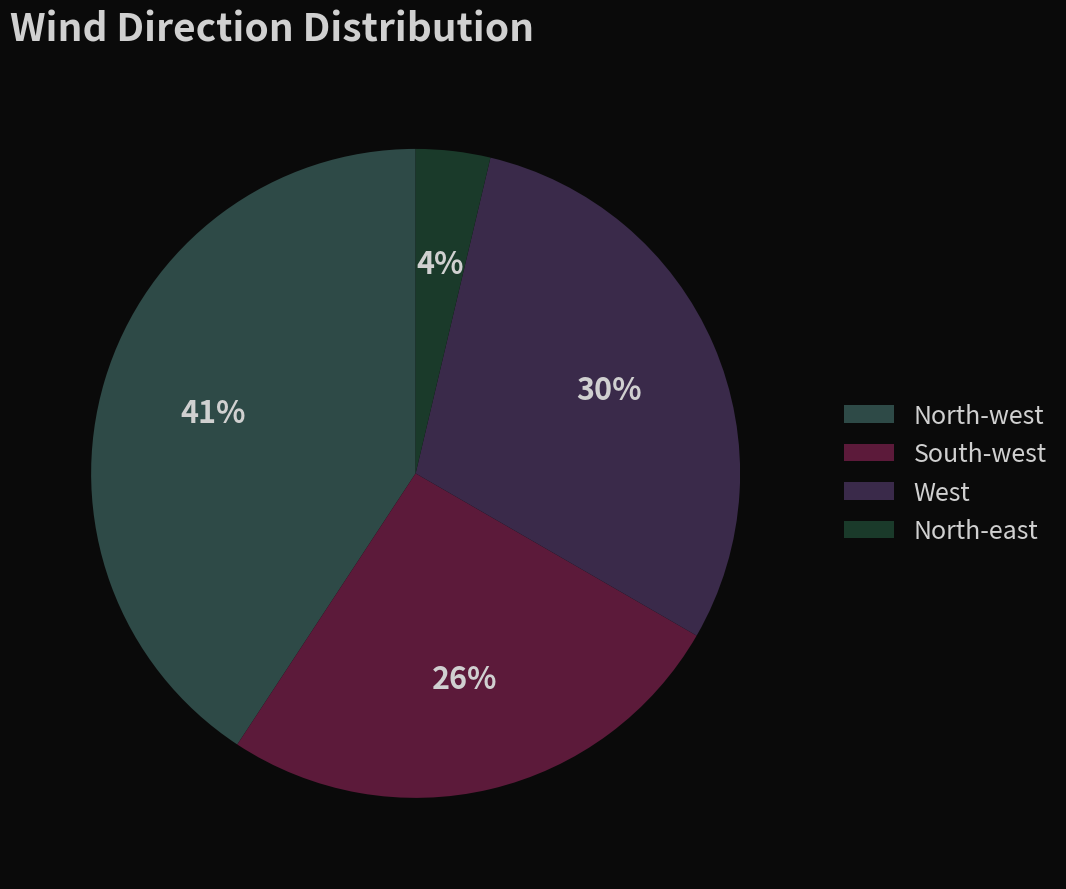

What percentage is NOT represented by North-east?

96.3%